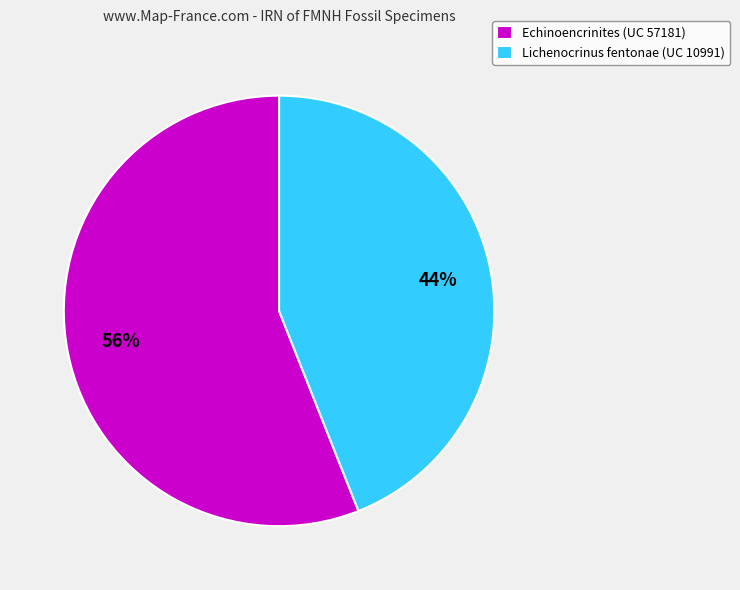

True or false: Echinoencrinites (UC 57181) accounts for 56% of the total.

True